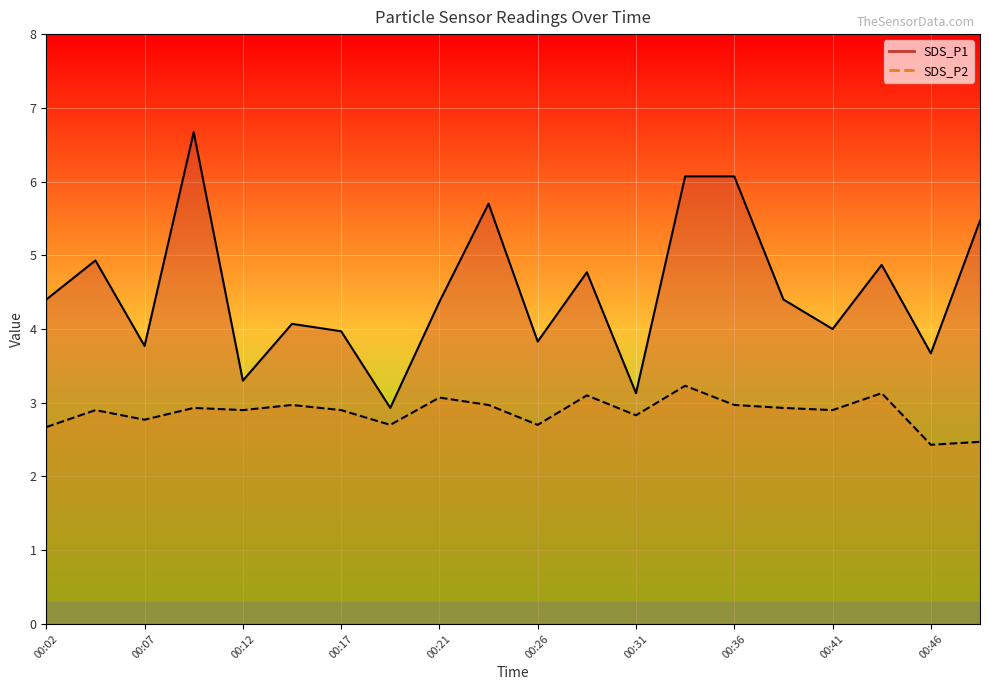

In SDS_P2, how many points are lower than both neighbors (excluding endpoints)?

7